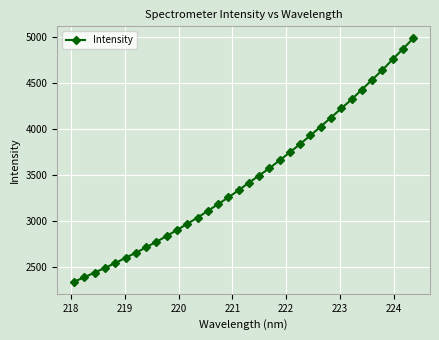

What is the value of the 23rd point from the left?

3835.7